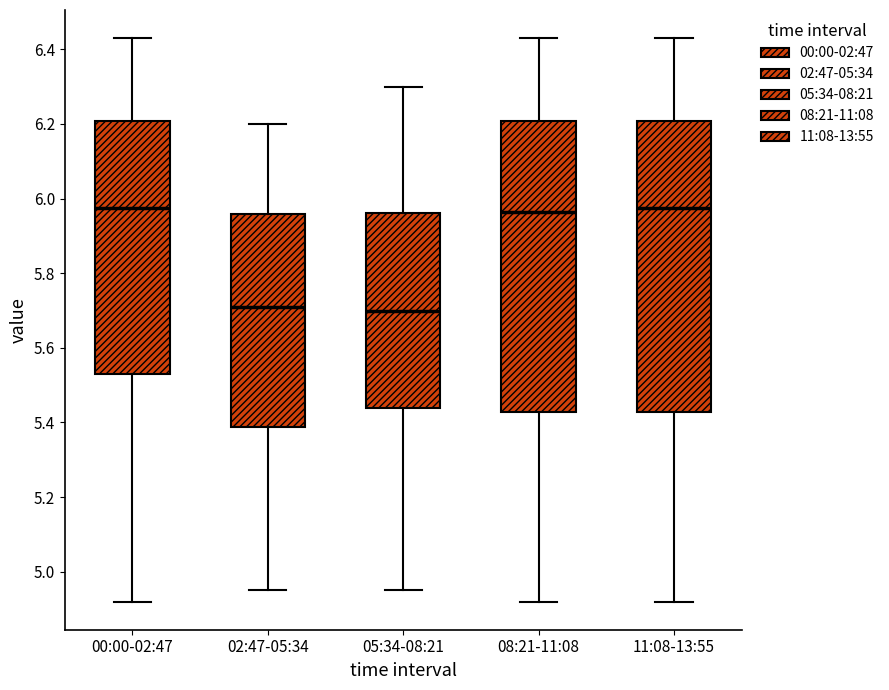

Reading left to right, read every box against the y-axis: the position of its median line, the range the box covers, and the ends of its whiskers. The values are not printed on the chart, so give them approximately, as read against the axis.

00:00-02:47: median 5.98, box 5.54 to 6.20, whiskers 4.92 to 6.44
02:47-05:34: median 5.72, box 5.38 to 5.96, whiskers 4.96 to 6.20
05:34-08:21: median 5.70, box 5.44 to 5.96, whiskers 4.96 to 6.30
08:21-11:08: median 5.96, box 5.42 to 6.20, whiskers 4.92 to 6.44
11:08-13:55: median 5.98, box 5.42 to 6.20, whiskers 4.92 to 6.44